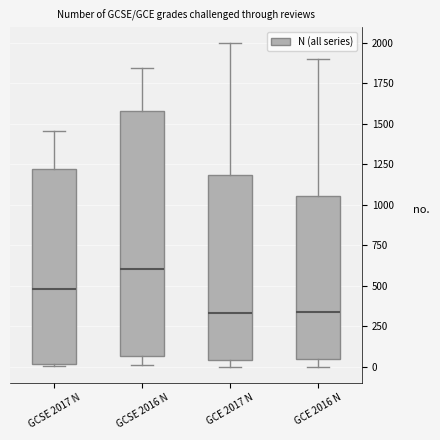

Reading left to right, transcribe this box plot: for each box, give where its median line is, the range the box spans, and where its two whiskers end, as read against the y-axis. The values are not printed on the chart, so give them approximately, as read against the axis.

GCSE 2017 N: median 500, box 0 to 1200, whiskers 0 to 1450
GCSE 2016 N: median 600, box 50 to 1600, whiskers 0 to 1850
GCE 2017 N: median 350, box 50 to 1200, whiskers 0 to 2000
GCE 2016 N: median 350, box 50 to 1050, whiskers 0 to 1900